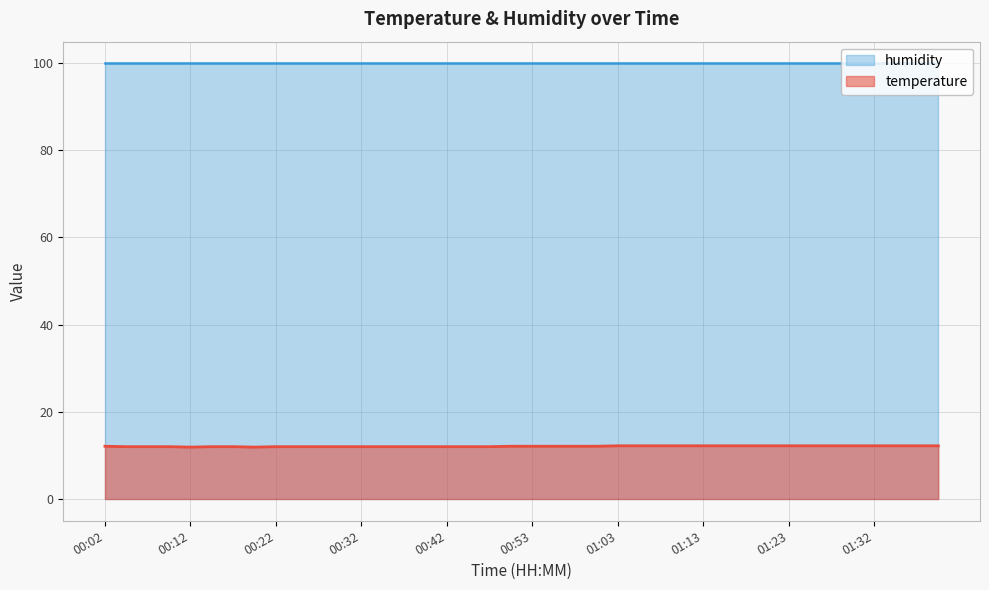

Approximately how many times larger is the value at 00:07 compared to 01:40?

1.0